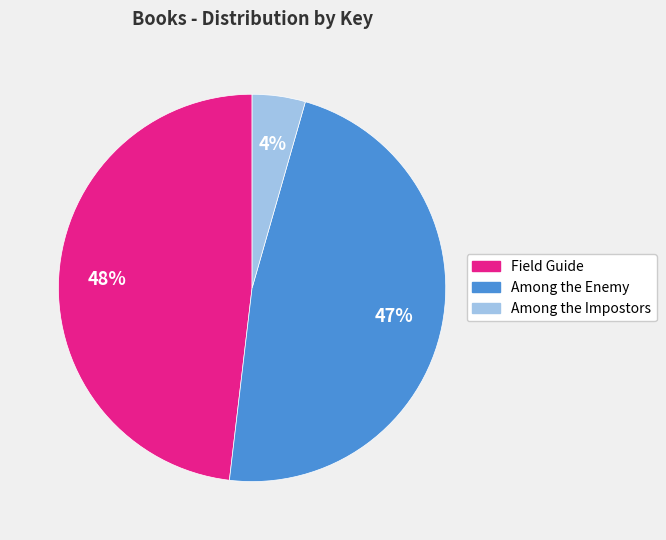

Does any single category account for the majority?

No